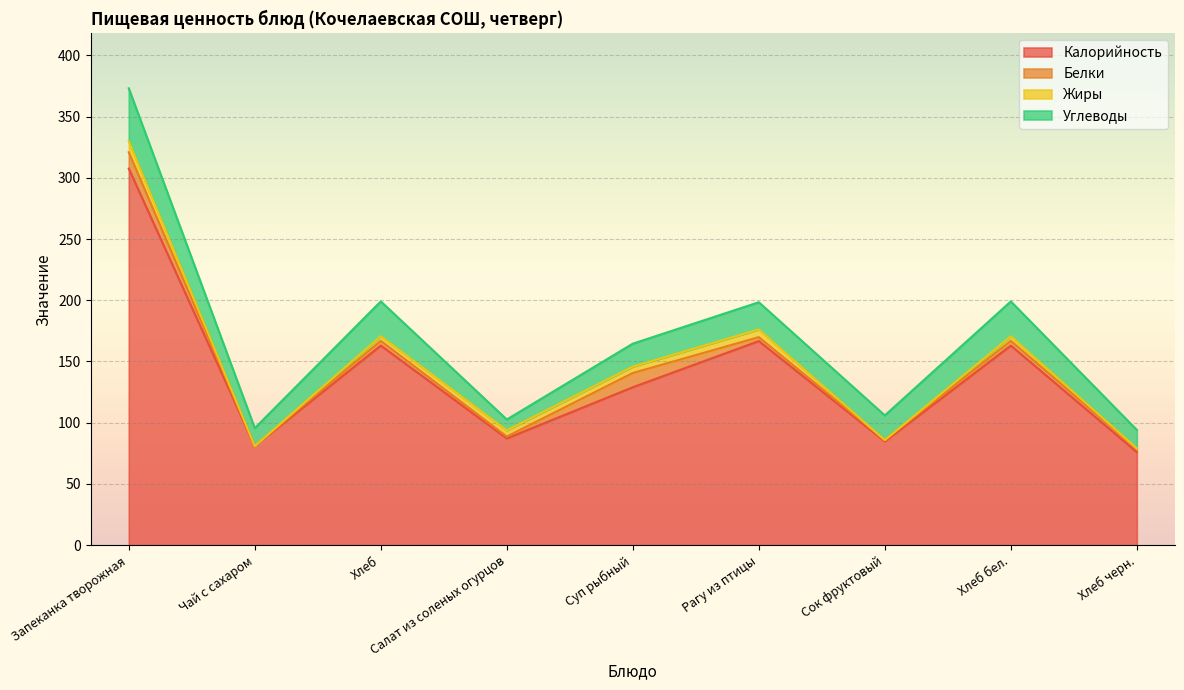

True or false: Калорийность and Жиры intersect in this chart.

False